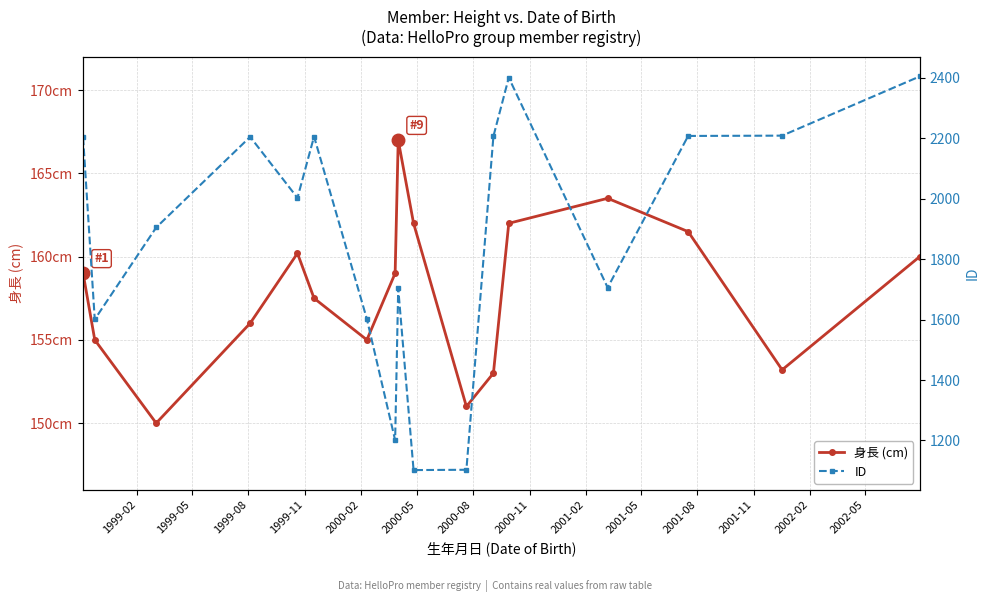

The 身長 (cm) series shows 265.1 at 1999-05. True or false?

False